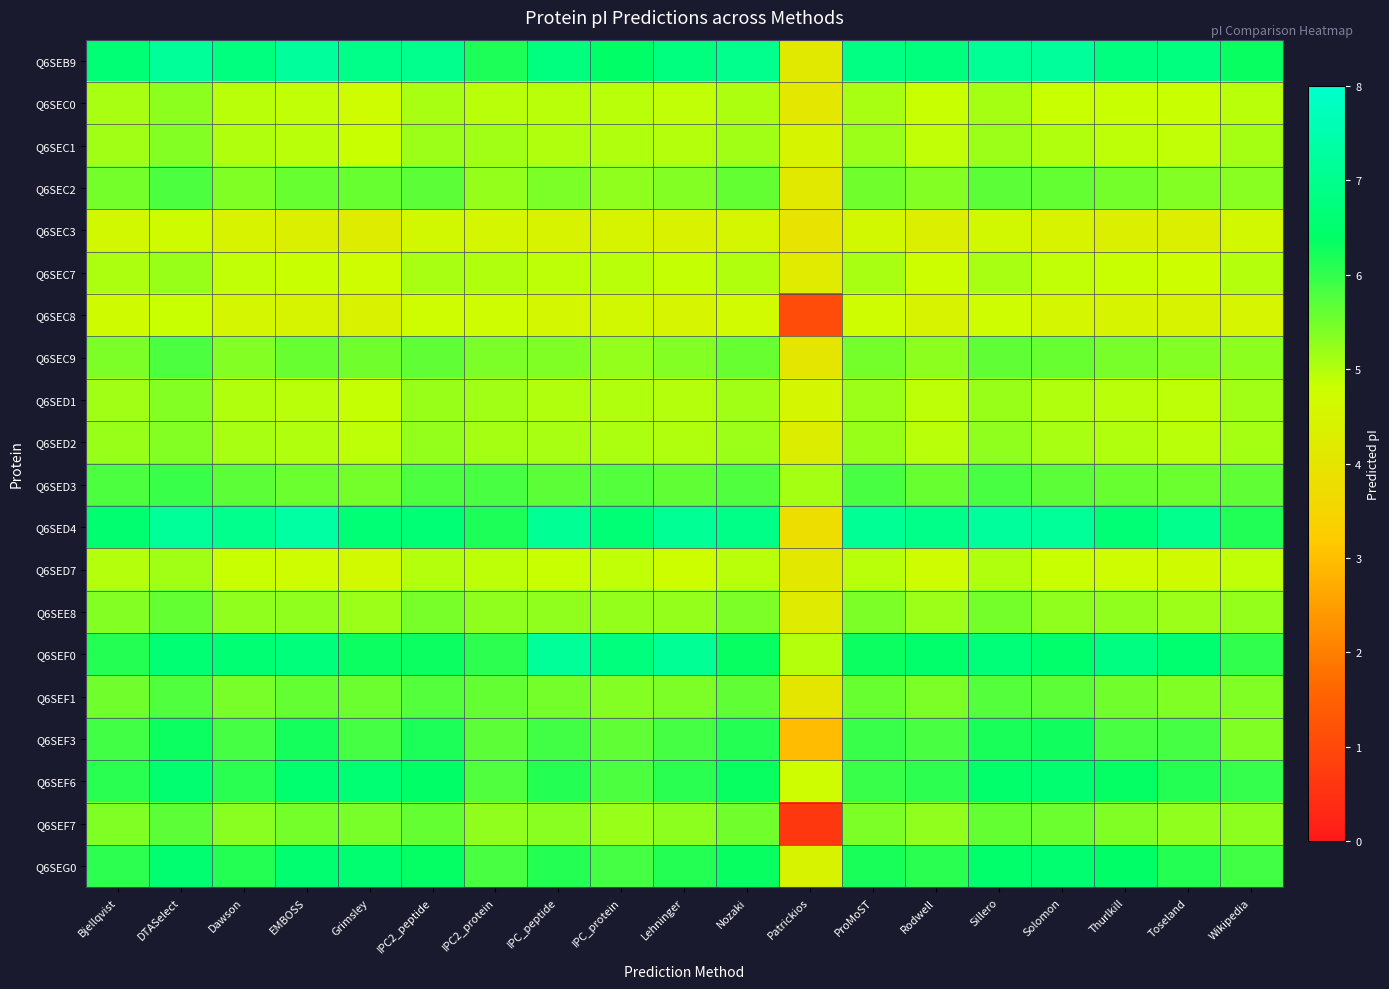

What is the total value across all series at Rodwell?

108.1